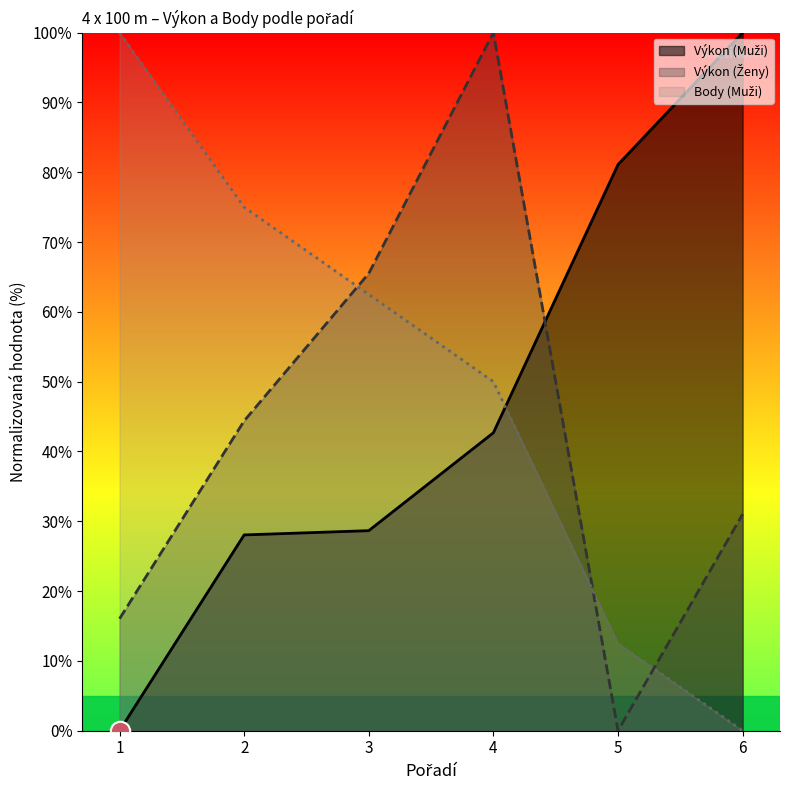

Read the Body (Muži) value at 3.

62.5